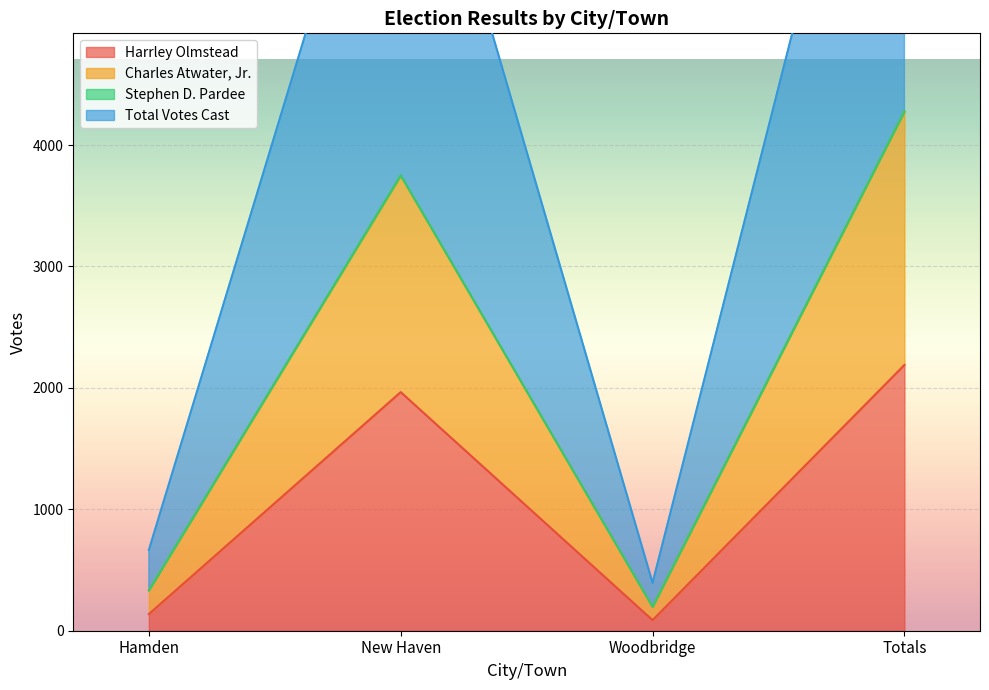

The Harrley Olmstead series shows 1965 at New Haven. True or false?

True